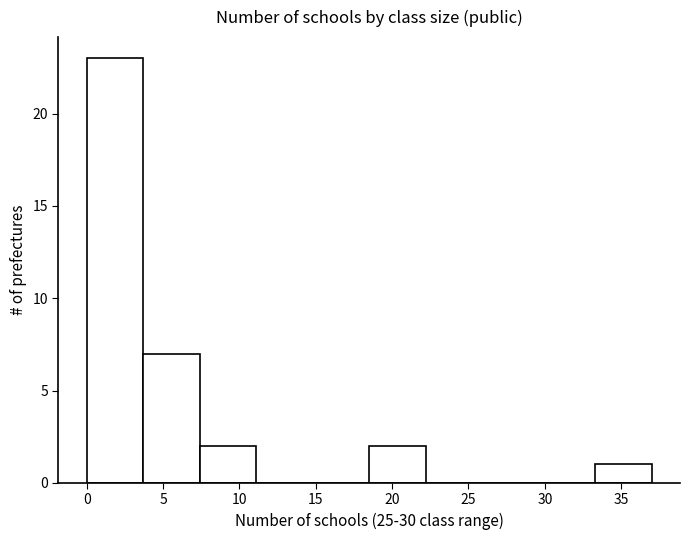

Which range on the x-axis has the tallest bar?

0.0 to 3.7